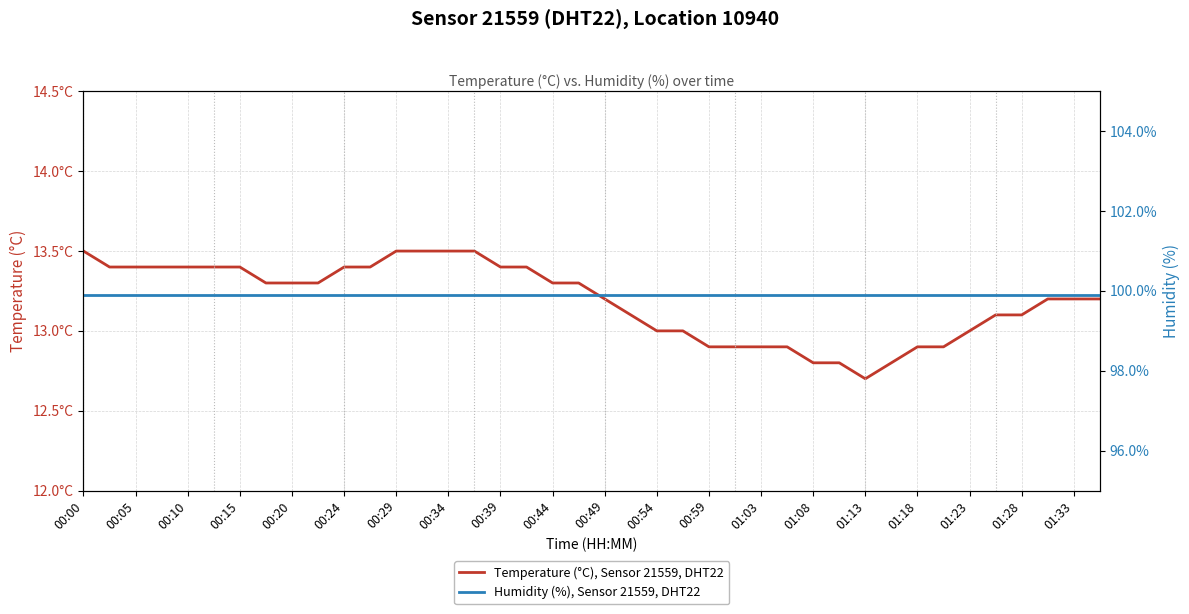

How many lines are shown in the chart?

2